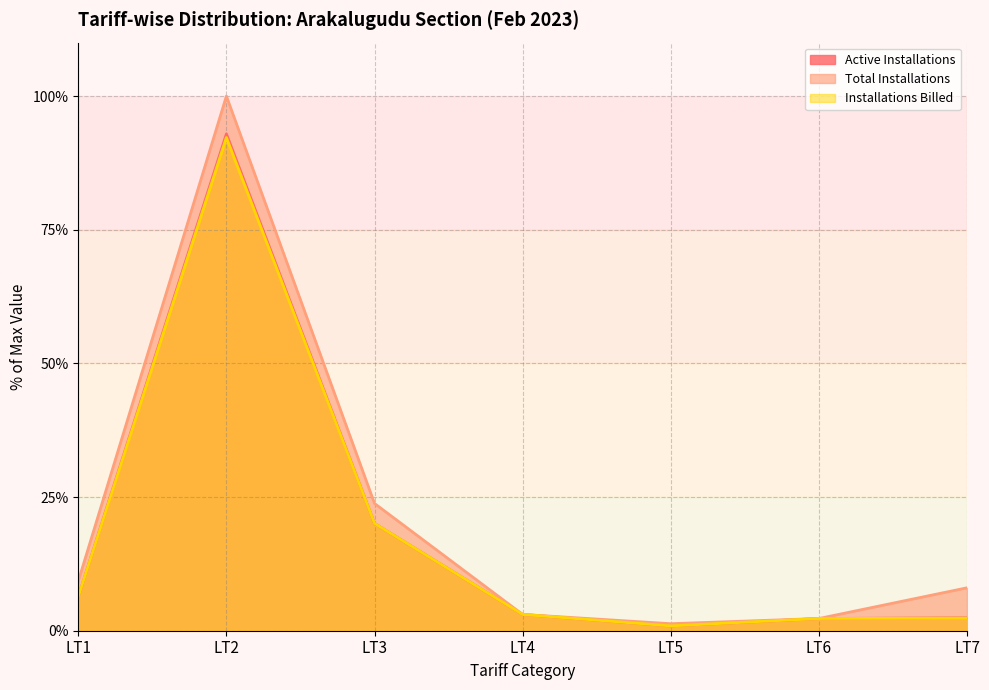

At which category is the sum across all series the highest?

LT2